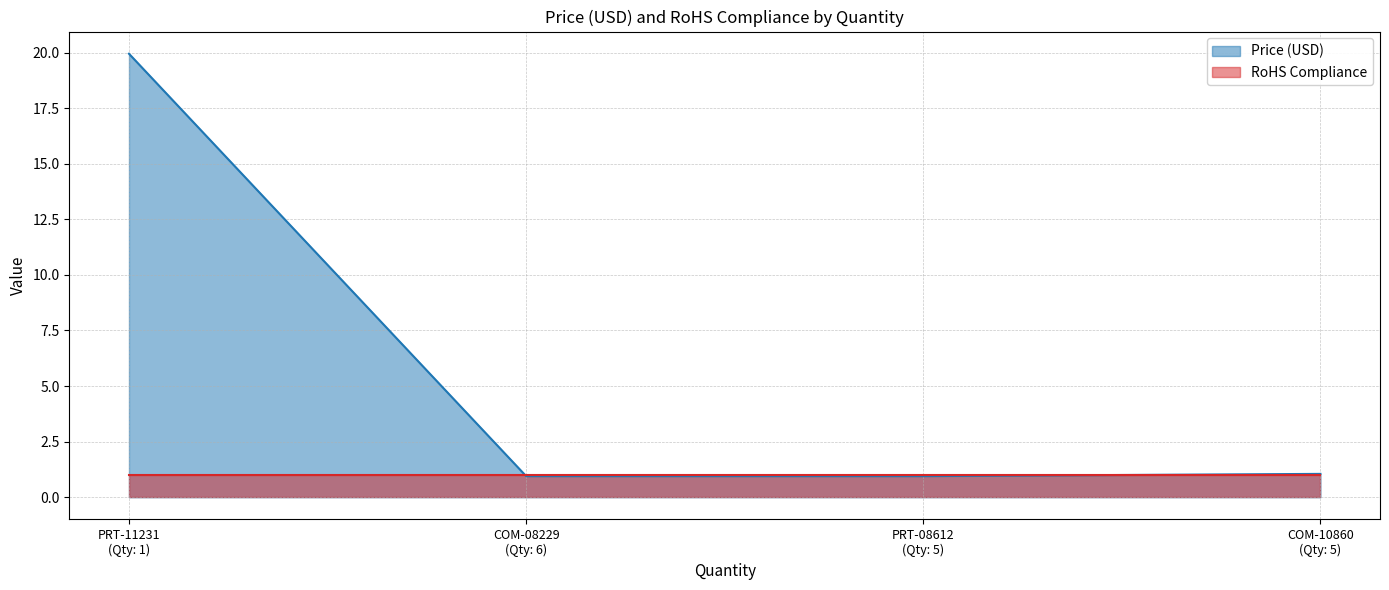

List the series in order of their overall mean, lowest first.

RoHS Compliance, Price (USD)